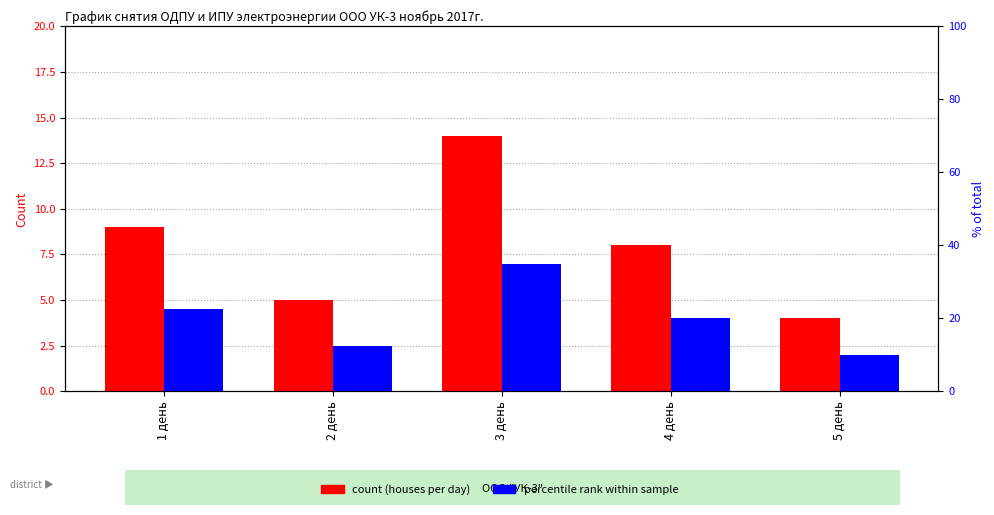

At which label does percentile rank within sample reach its peak?

3 день